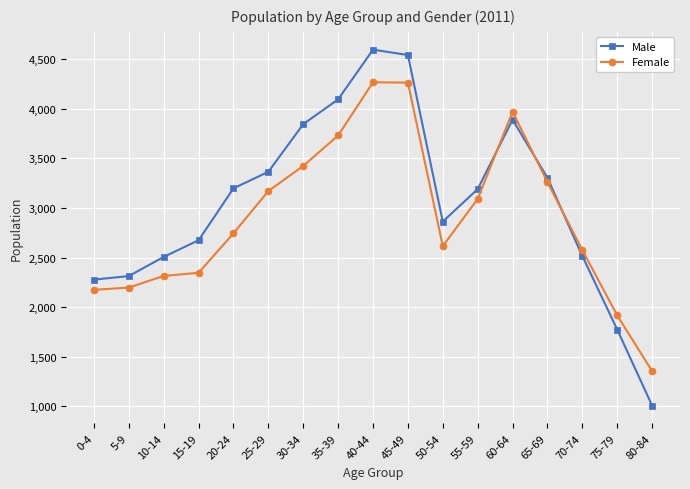

Which series has the largest total across all categories?

Male